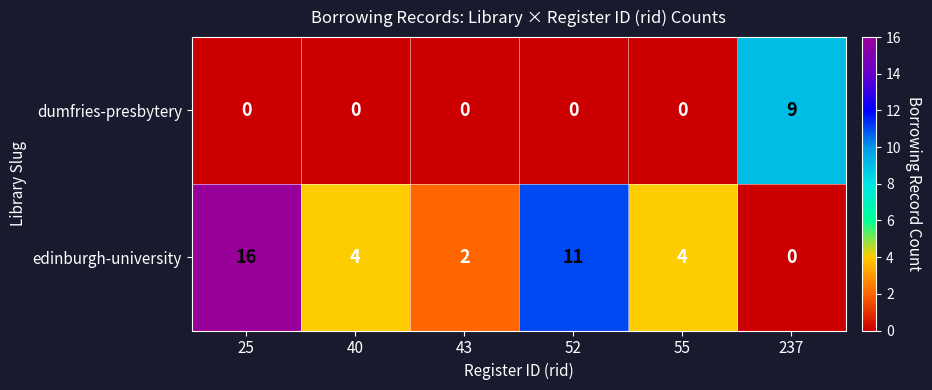

At which label does edinburgh-university reach its minimum?

237